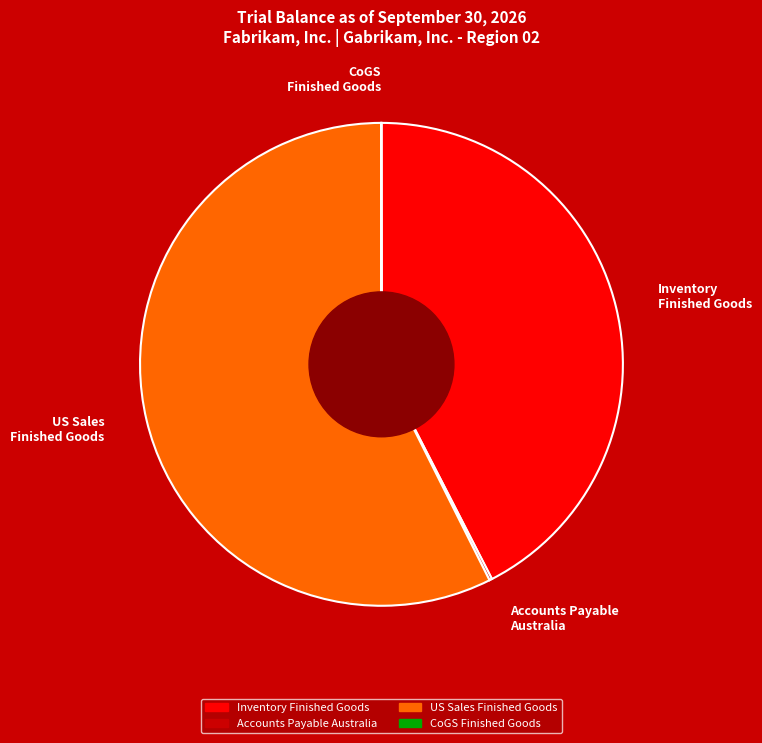

Do Inventory Finished Goods and US Sales Finished Goods together represent more than half of the pie?

Yes